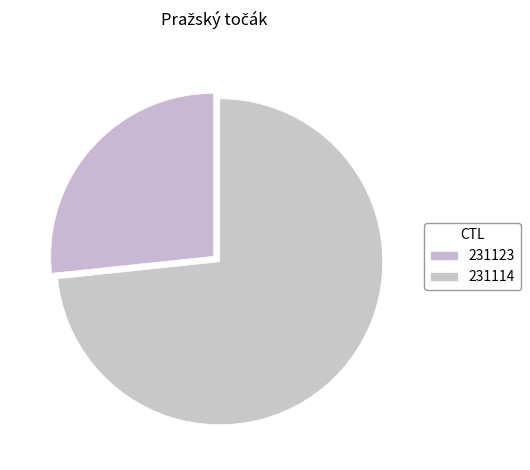

What is the change in value from 231123 to 231114?

+7